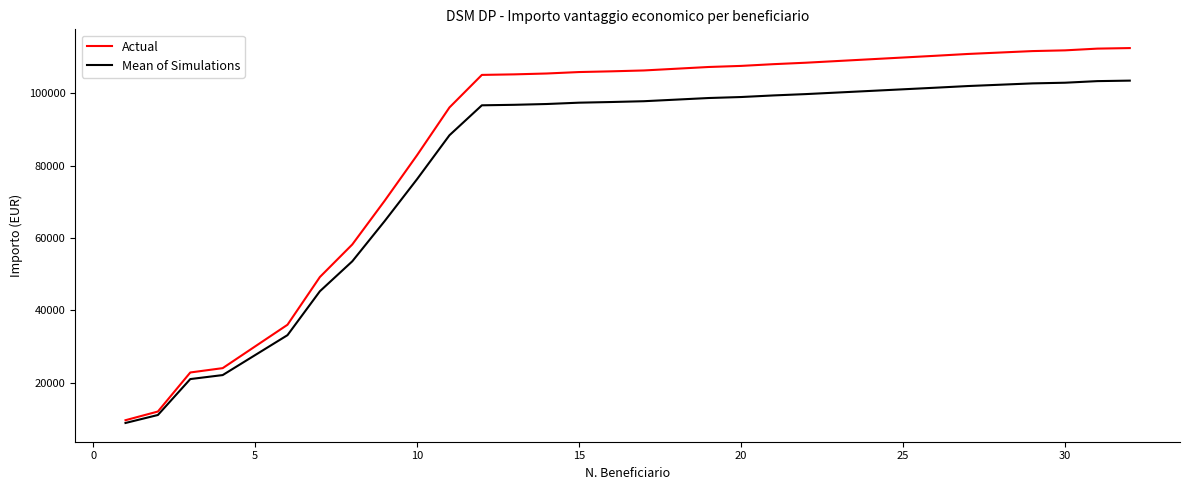

List the series in order of their peak value, lowest first.

Mean of Simulations, Actual